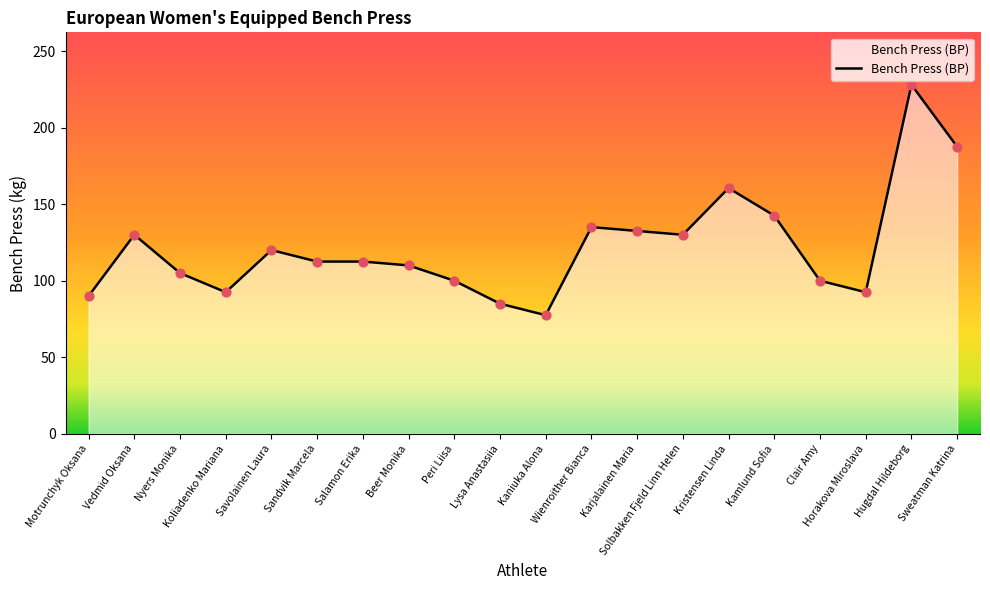

Approximately how many times larger is the value at Sandvik Marcela compared to Karjalainen Maria?

0.8